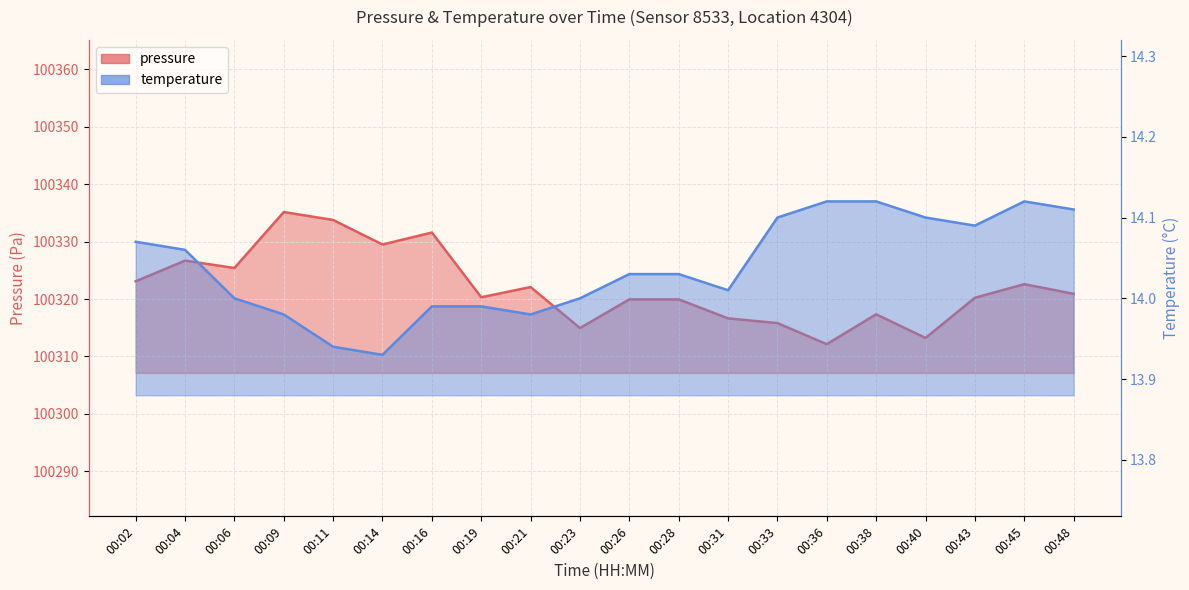

Is the value of temperature at 00:31 greater than the value of pressure at 00:36?

No